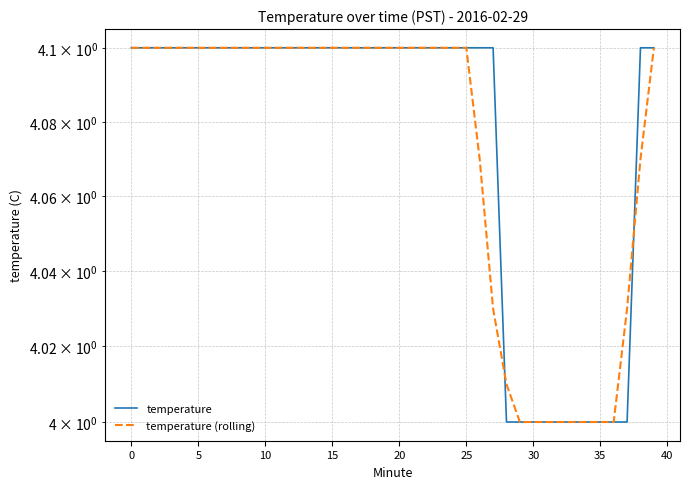

What is the value of the temperature point at the 20th from the left?

4.1